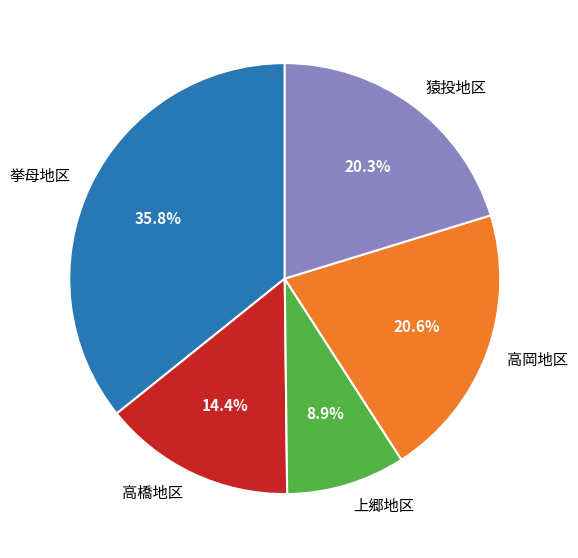

What is the largest slice in the pie chart?

挙母地区